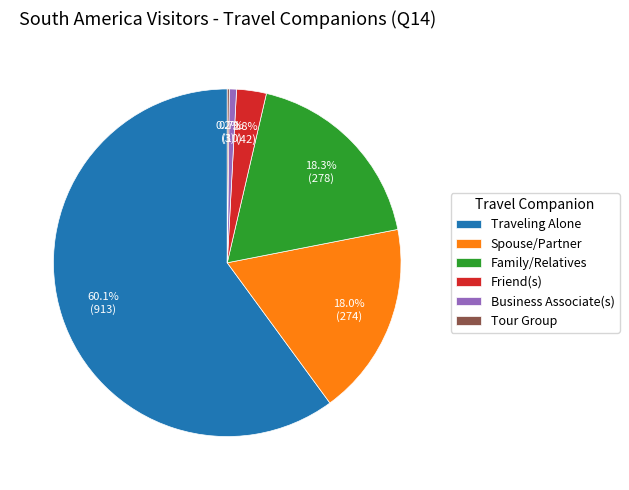

To the nearest percent, what is the difference between the largest and smallest slice percentages?

60%